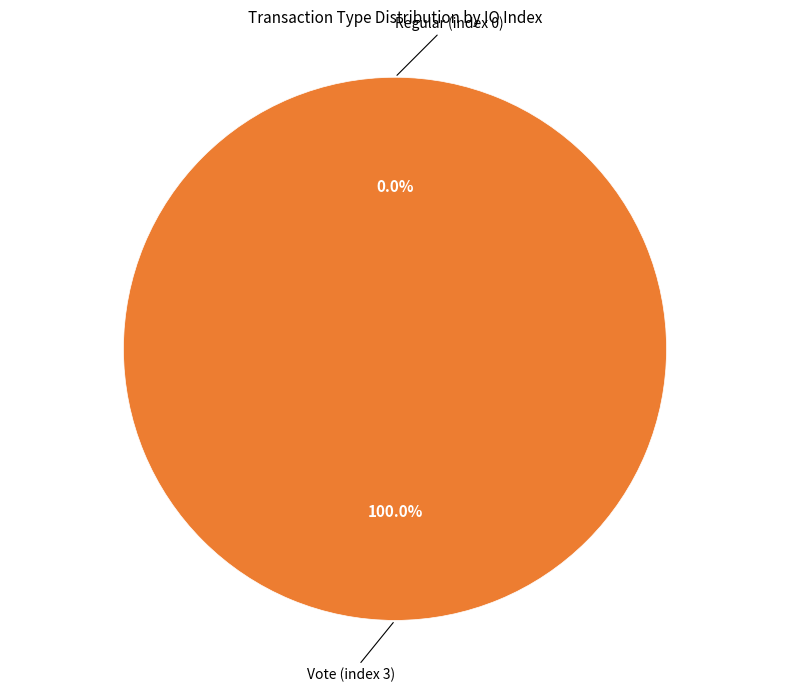

Is it true that Regular (index 0) is 1% of the pie?

False